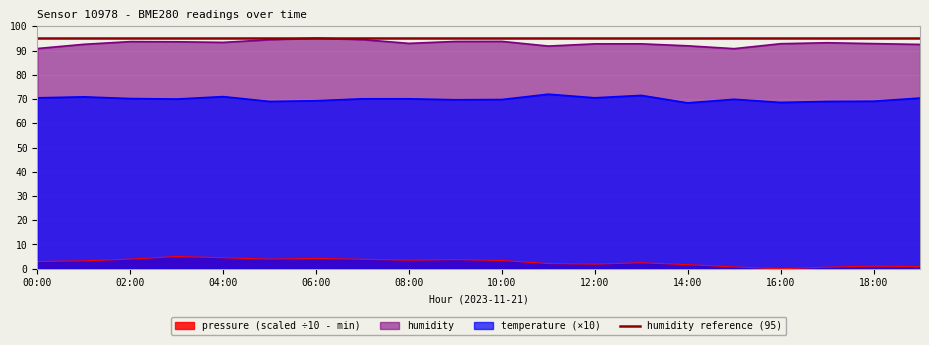

What is the label of the 5th point from the right?

15:00